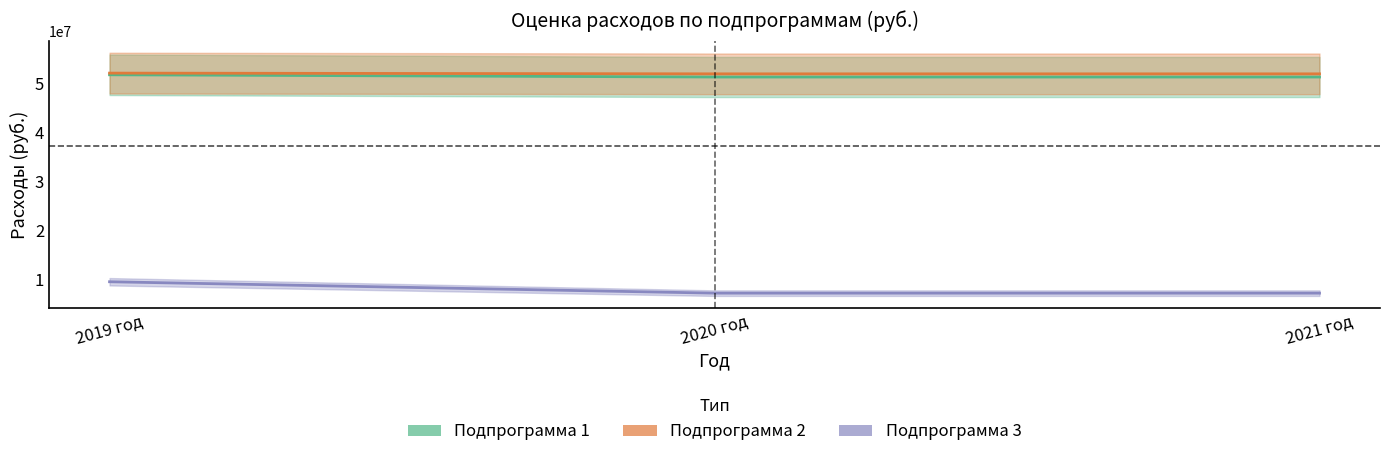

What is the label of the 3rd point from the right?

2019 год